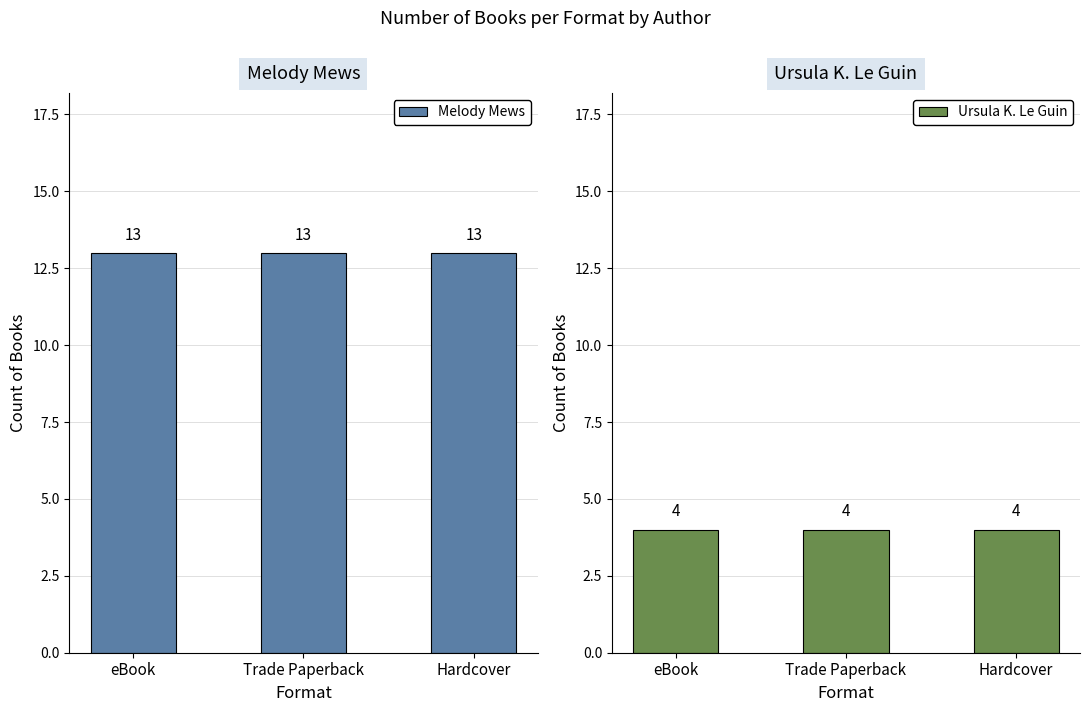

At which category does the chart reach its minimum across all series?

eBook